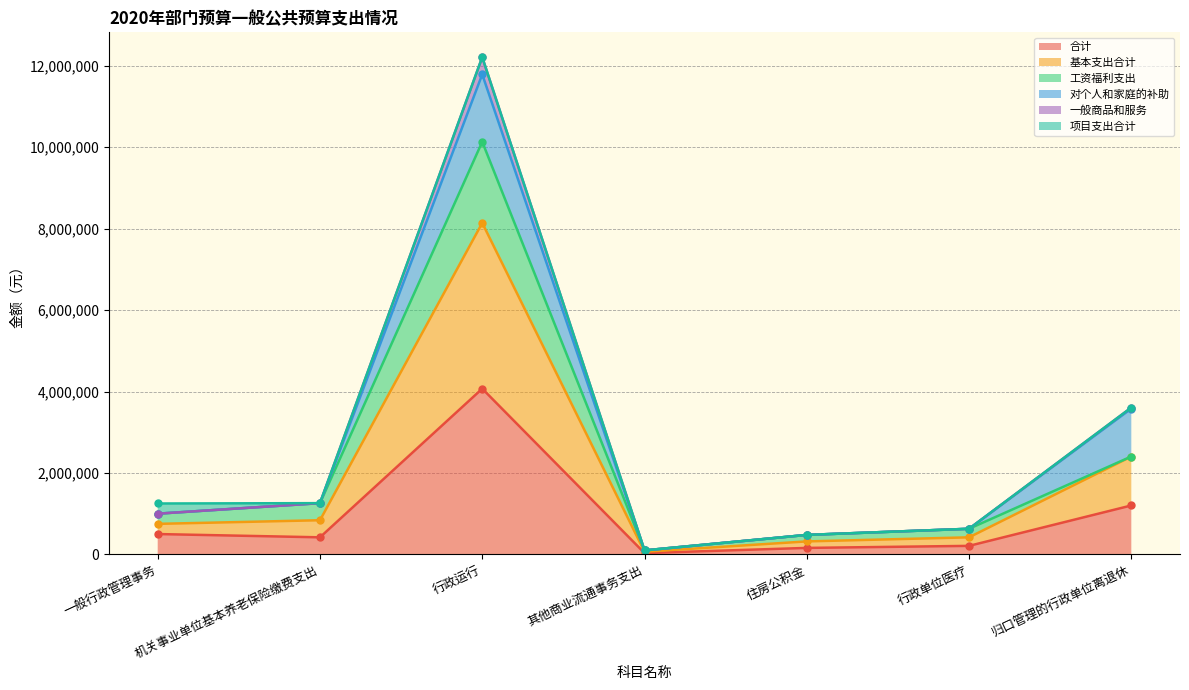

True or false: 基本支出合计 has a value of 1467366.7 at 归口管理的行政单位离退休.

False